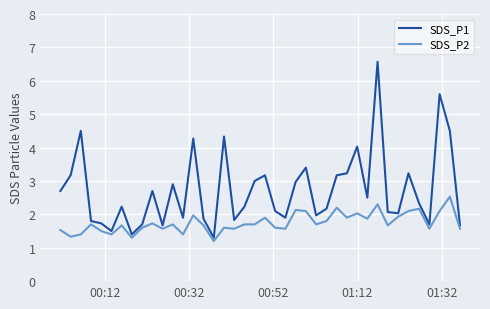

List the series in order of their peak value, lowest first.

SDS_P2, SDS_P1